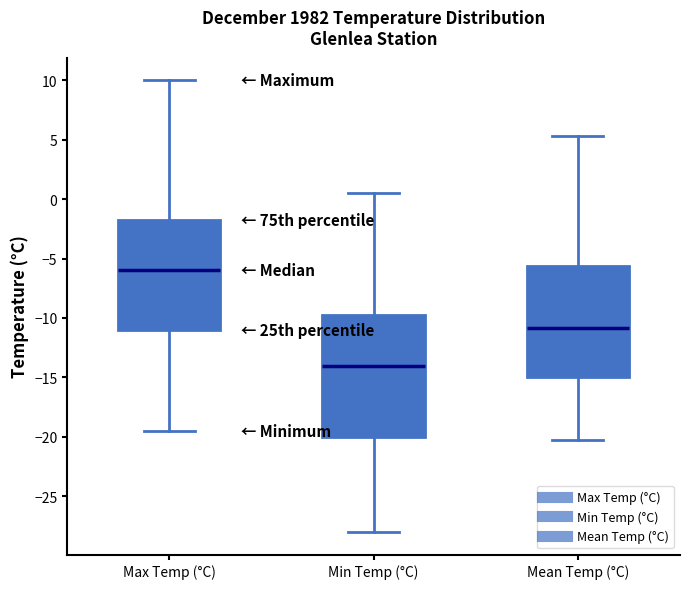

Reading left to right, read every box against the y-axis: the position of its median line, the range the box covers, and the ends of its whiskers. The values are not printed on the chart, so give them approximately, as read against the axis.

Max Temp (°C): median -6.0, box -11.0 to -1.5, whiskers -19.5 to 10.0
Min Temp (°C): median -14.0, box -20.0 to -9.5, whiskers -28.0 to 0.5
Mean Temp (°C): median -11.0, box -15.0 to -5.5, whiskers -20.5 to 5.5